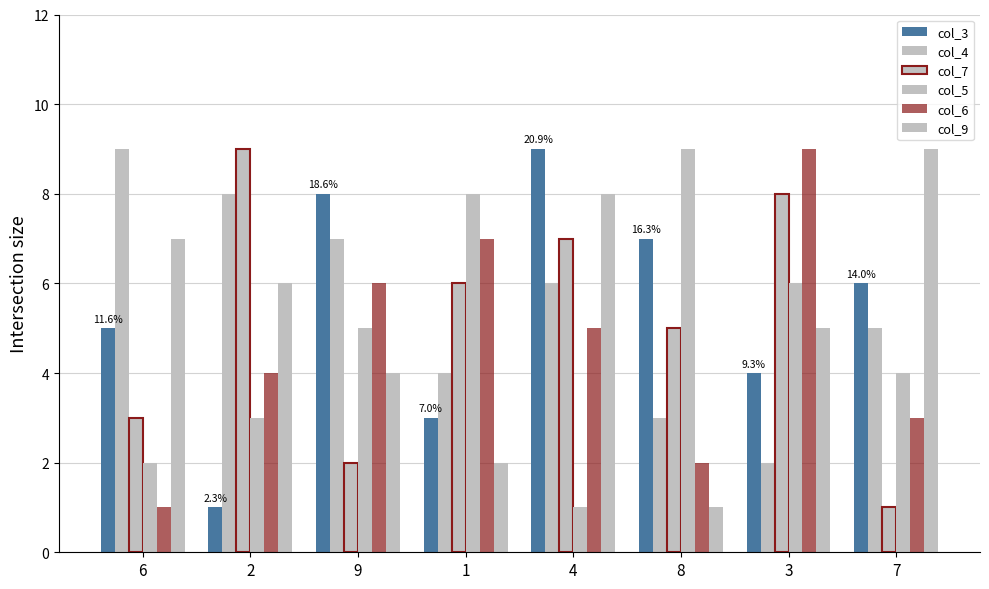

Reading left to right, transcribe all the data shown in this chart.

col_3: 5	1	8	3	9	7	4	6
col_4: 9	8	7	4	6	3	2	5
col_7: 3	9	2	6	7	5	8	1
col_5: 2	3	5	8	1	9	6	4
col_6: 1	4	6	7	5	2	9	3
col_9: 7	6	4	2	8	1	5	9